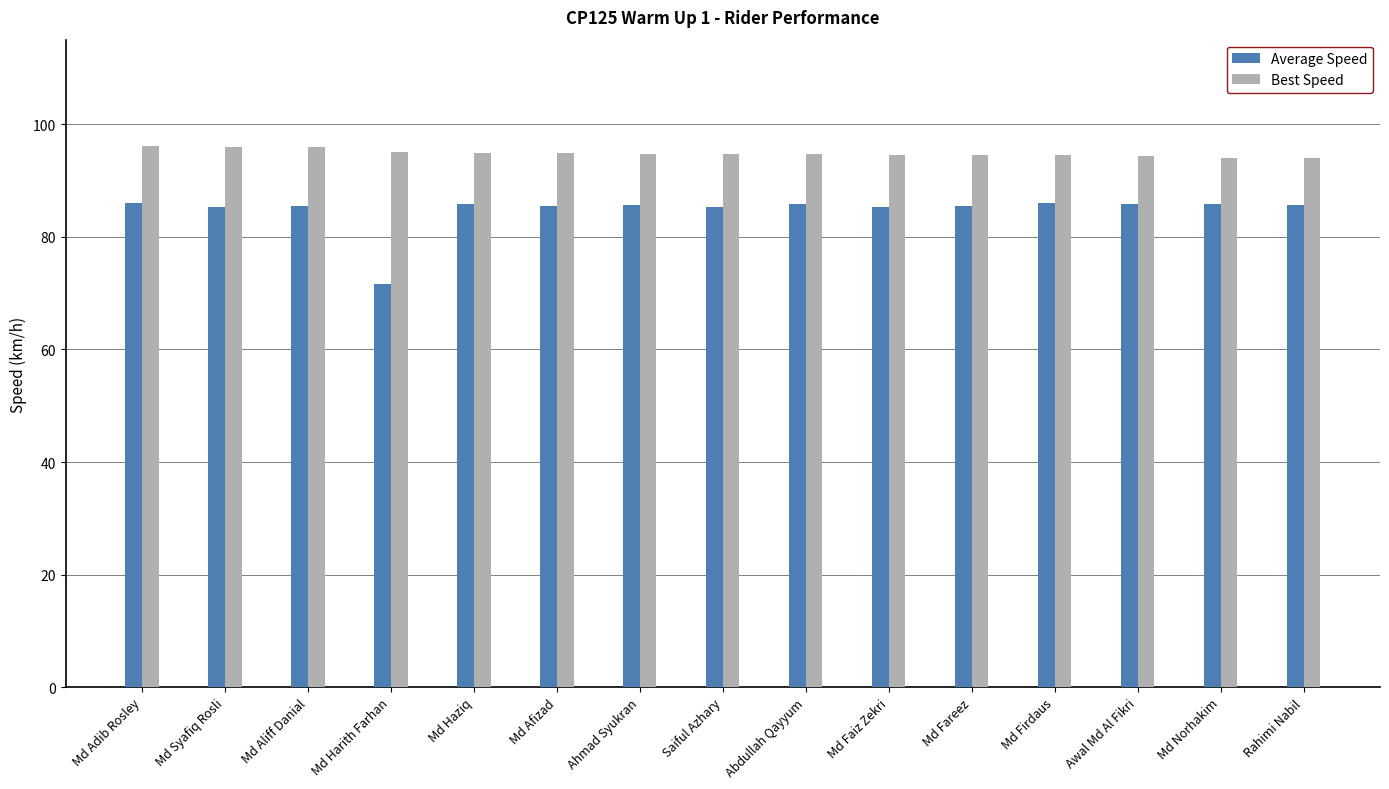

Where does the Average Speed series first go above 85?

Md Adib Rosley